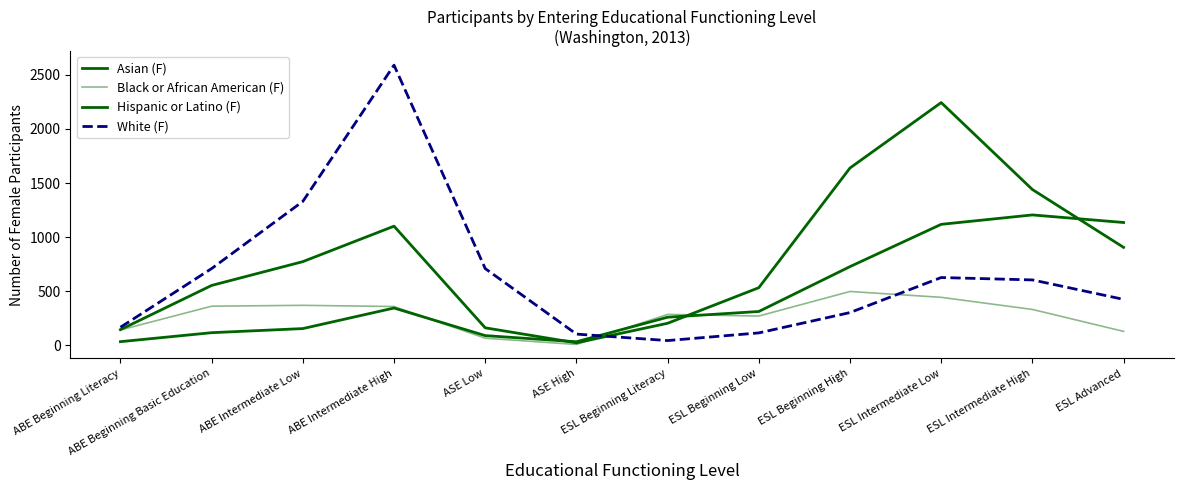

In Black or African American (F), how many points are lower than both neighbors (excluding endpoints)?

2